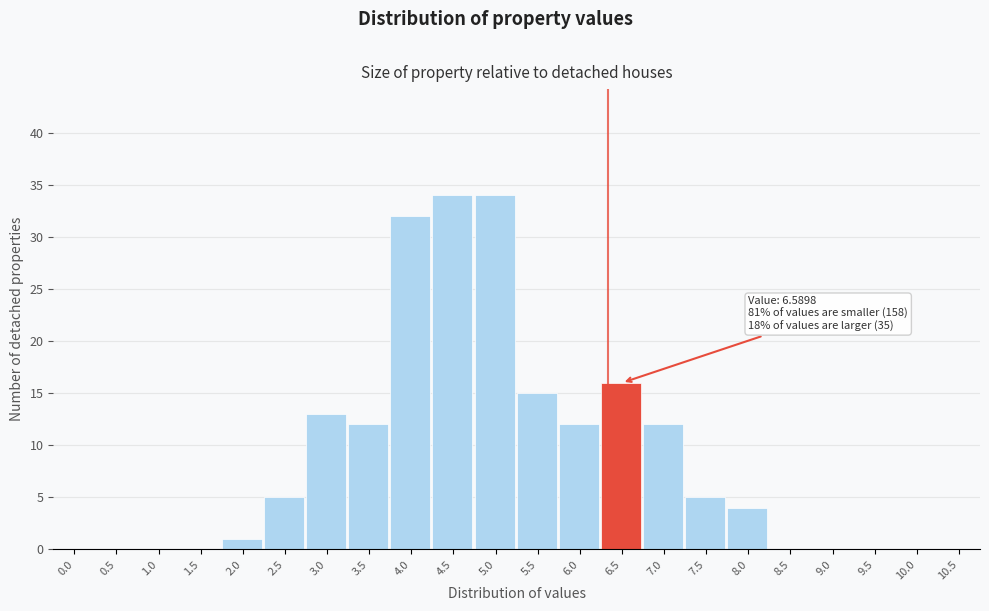

Reading left to right, extract all data points from this chart.

0.0=0	0.5=0	1.0=0	1.5=0	2.0=1	2.5=5	3.0=13	3.5=12	4.0=32	4.5=34	5.0=34	5.5=15	6.0=12	6.5=16	7.0=12	7.5=5	8.0=4	8.5=0	9.0=0	9.5=0	10.0=0	10.5=0